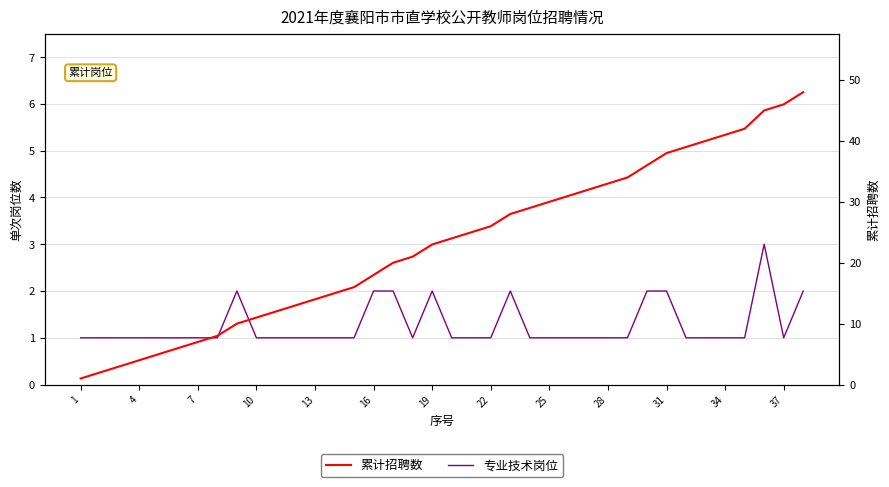

List the series in order of their peak value, lowest first.

专业技术岗位, 累计招聘数